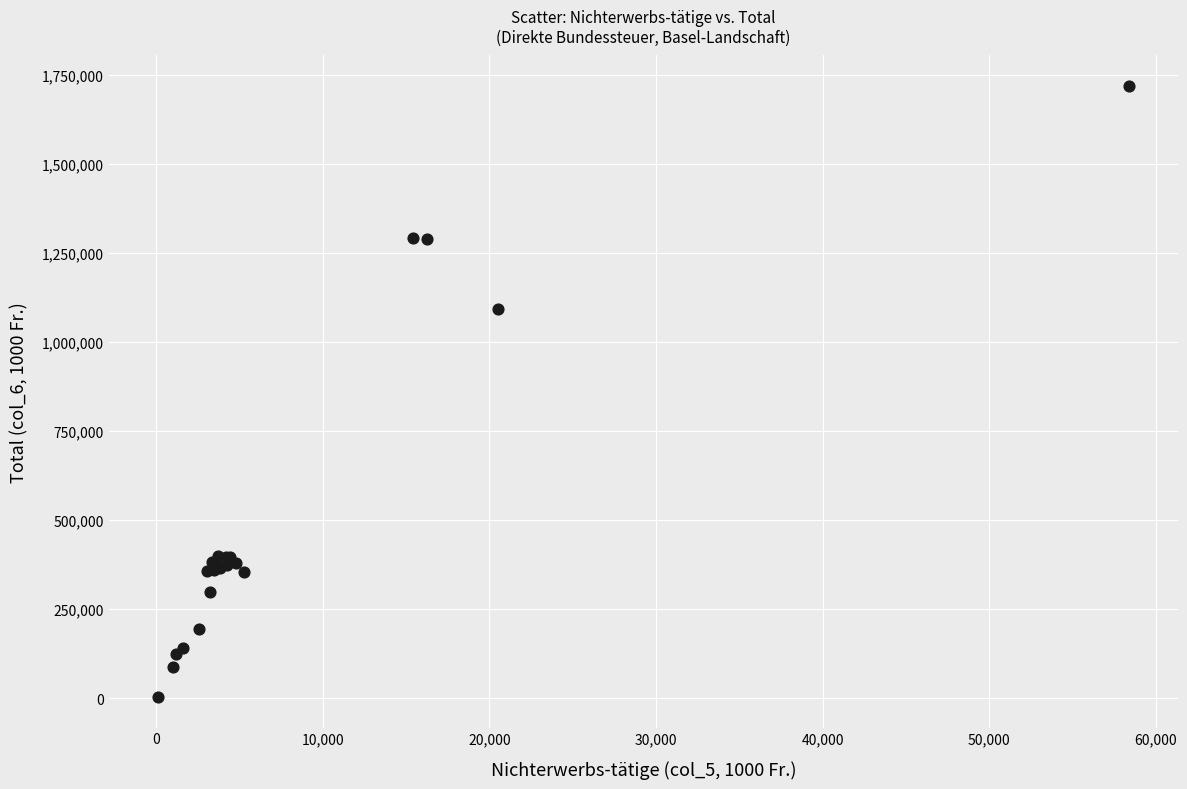

What Y value in the scatter plot is closest to 861153?

1092106.4